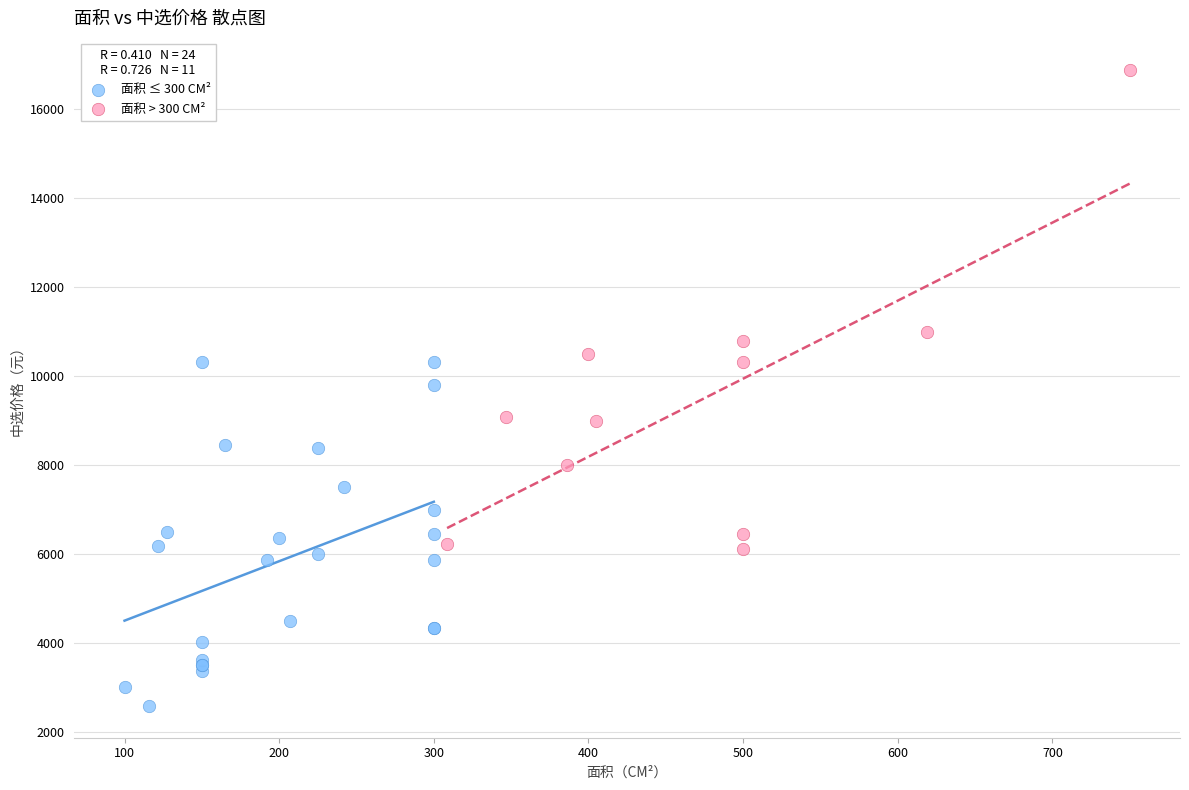

Which series has the largest Y range (max minus min)?

面积 > 300 CM²